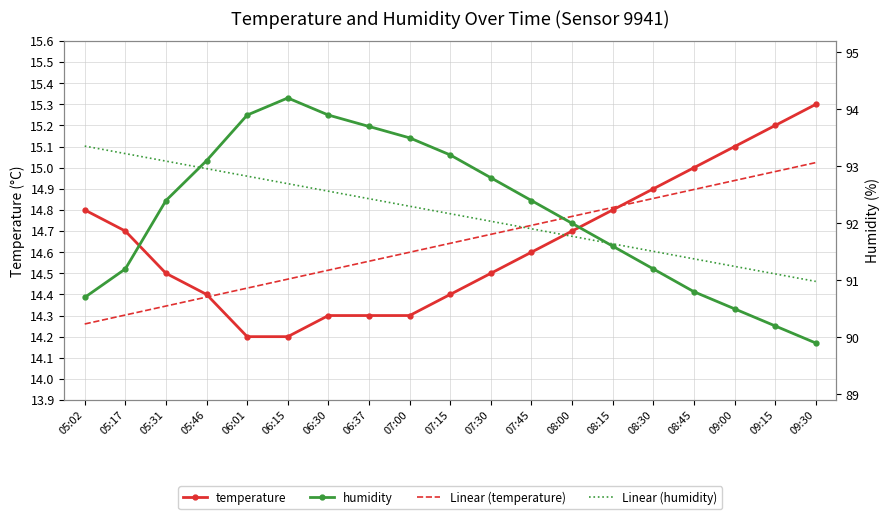

How many distinct data groups are displayed?

4